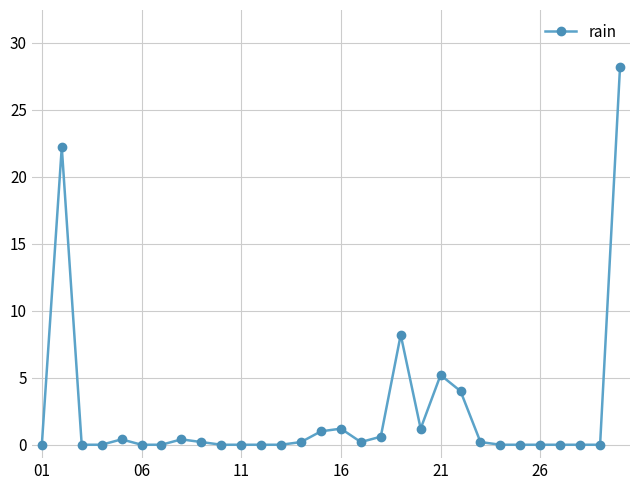

What is the difference between the maximum and second lowest values?

28.2